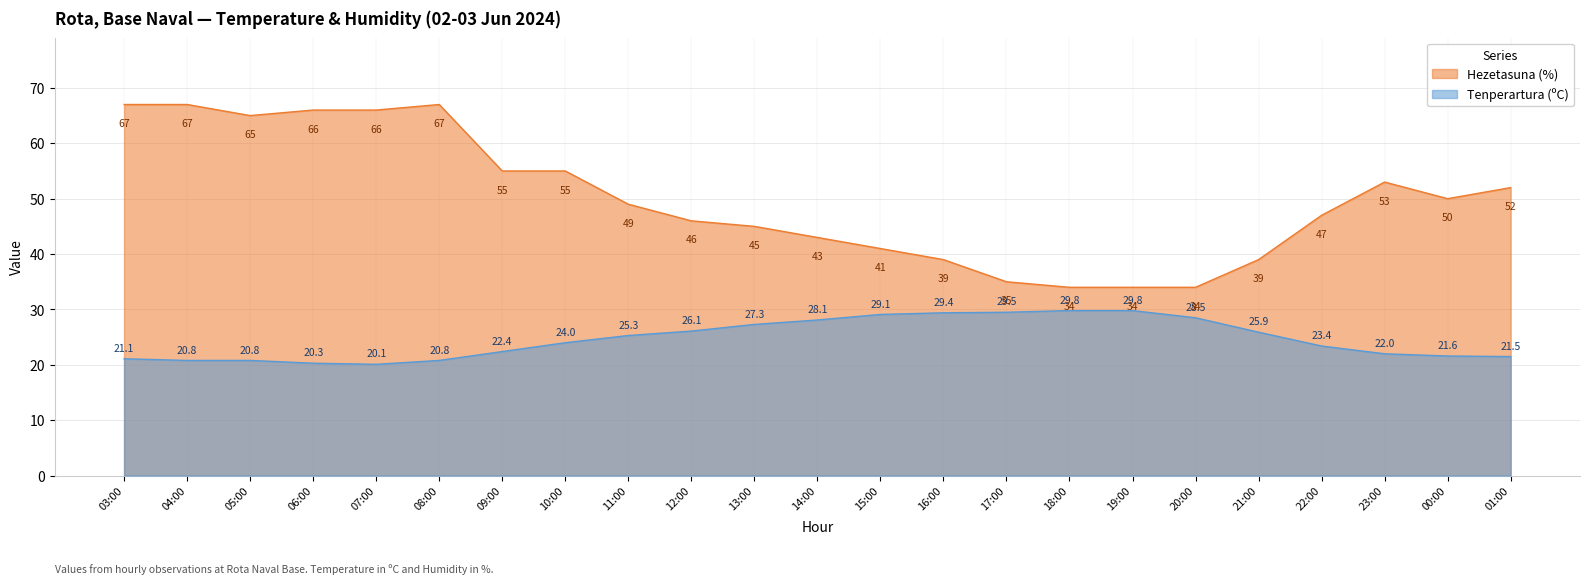

Is the value of Hezetasuna (%) at 04:00 greater than the value of Tenperartura (ºC) at 20:00?

Yes